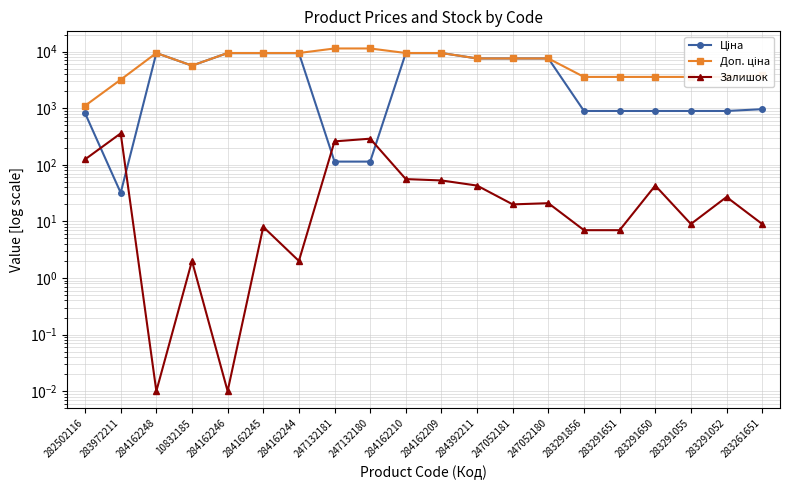

What is the total value across all series at 283291856?

4486.5